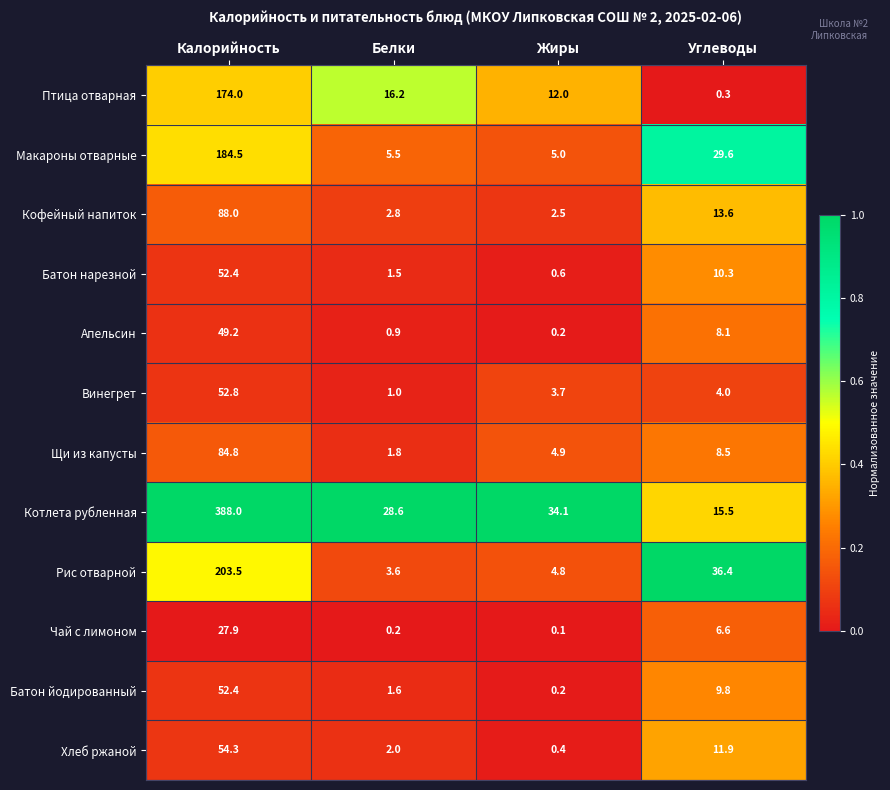

What is the difference between the second highest and minimum values in the Макароны отварные series?

24.6